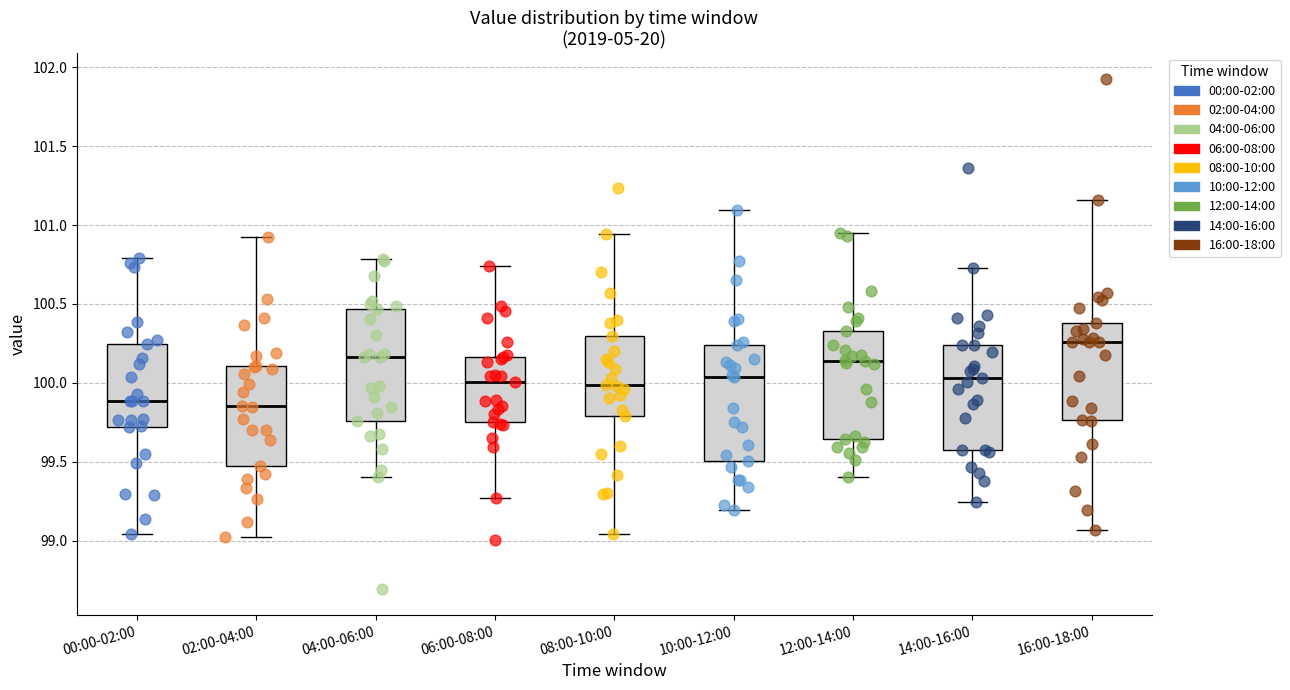

Reading left to right, read every box against the y-axis: the position of its median line, the range the box covers, and the ends of its whiskers. The values are not printed on the chart, so give them approximately, as read against the axis.

00:00-02:00: median 99.90, box 99.70 to 100.25, whiskers 99.05 to 100.80
02:00-04:00: median 99.85, box 99.45 to 100.10, whiskers 99.00 to 100.95
04:00-06:00: median 100.15, box 99.75 to 100.45, whiskers 99.40 to 100.80
06:00-08:00: median 100.00, box 99.75 to 100.15, whiskers 99.25 to 100.75
08:00-10:00: median 100.00, box 99.80 to 100.30, whiskers 99.05 to 100.95
10:00-12:00: median 100.05, box 99.50 to 100.25, whiskers 99.20 to 101.10
12:00-14:00: median 100.15, box 99.65 to 100.35, whiskers 99.40 to 100.95
14:00-16:00: median 100.05, box 99.60 to 100.25, whiskers 99.25 to 100.75
16:00-18:00: median 100.25, box 99.75 to 100.40, whiskers 99.05 to 101.15